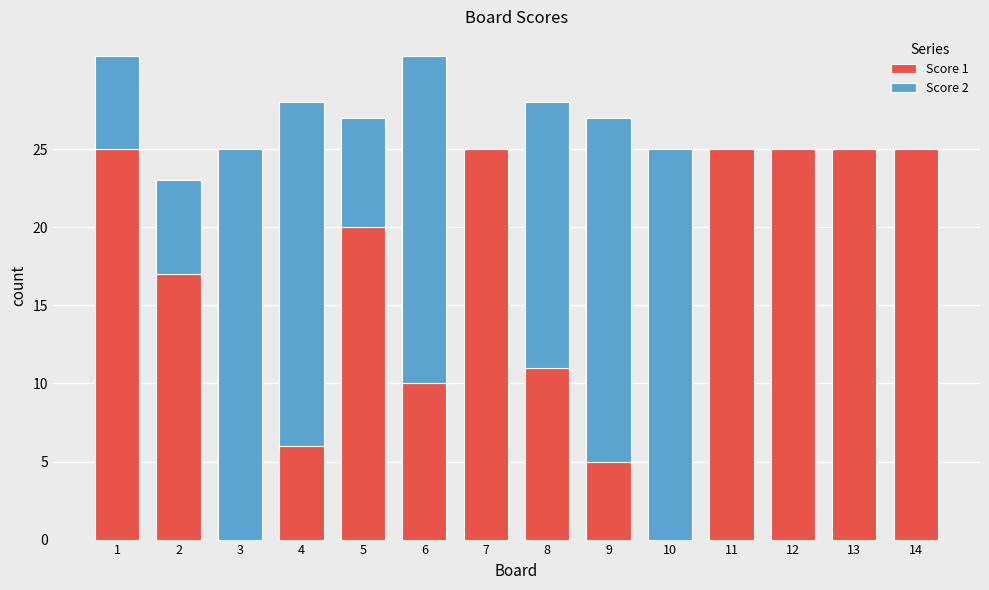

Reading left to right, list the values for the Score 1 series.

1=25	2=17	3=0	4=6	5=20	6=10	7=25	8=11	9=5	10=0	11=25	12=25	13=25	14=25